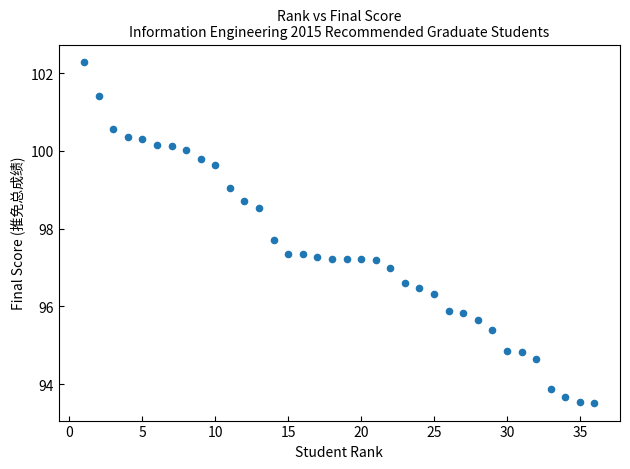

What is the range of Y values (max minus min)?

8.8